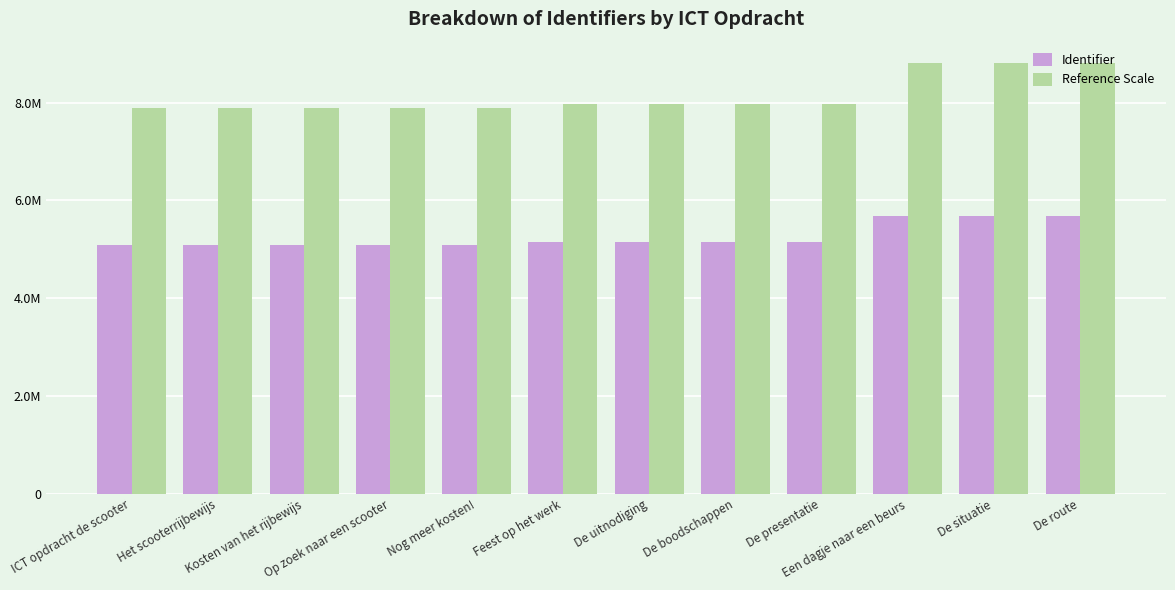

What are all the series names shown in the legend?

Identifier, Reference Scale